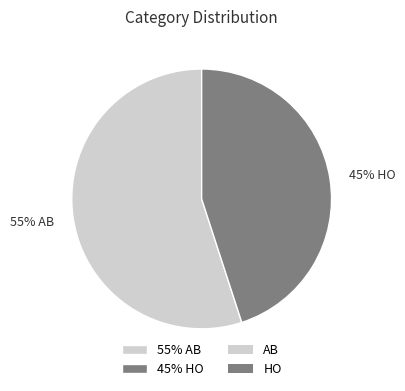

To the nearest percent, what is the average slice percentage?

50%